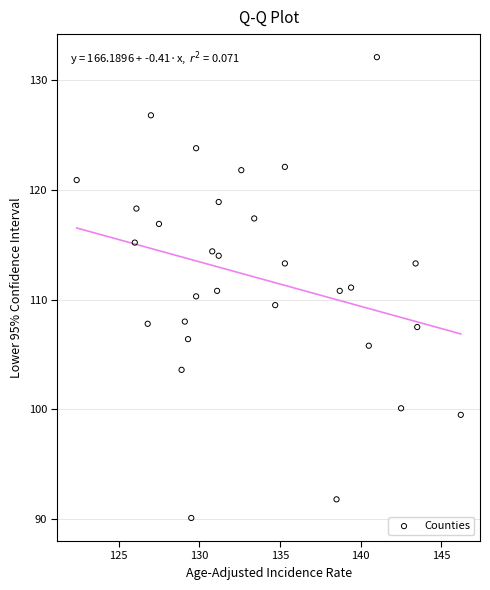

What is the range of Y values (max minus min)?

42.0